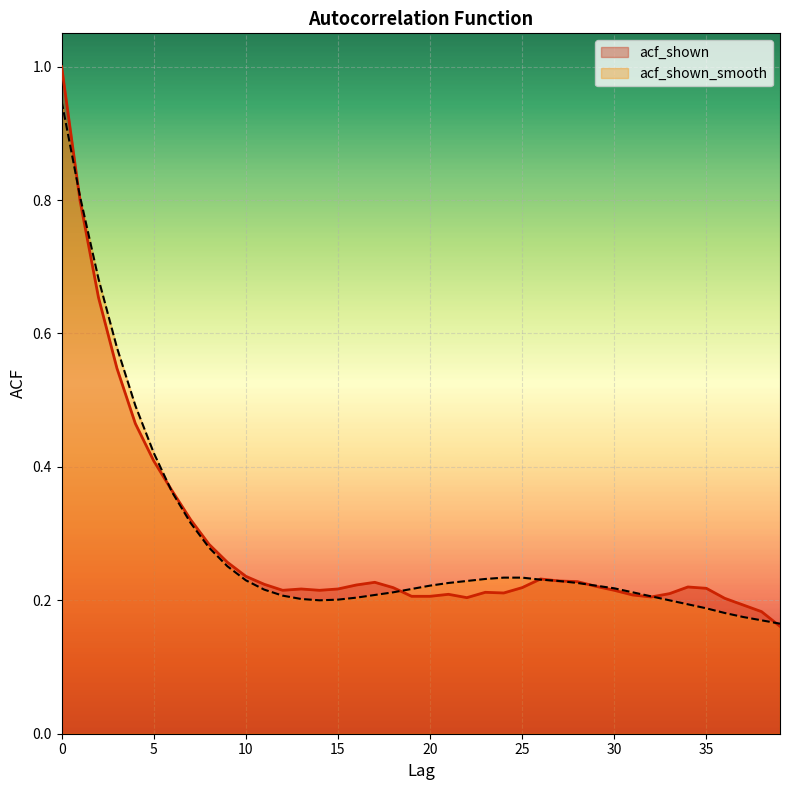

What is the approximate value of acf_shown at 13?

0.2